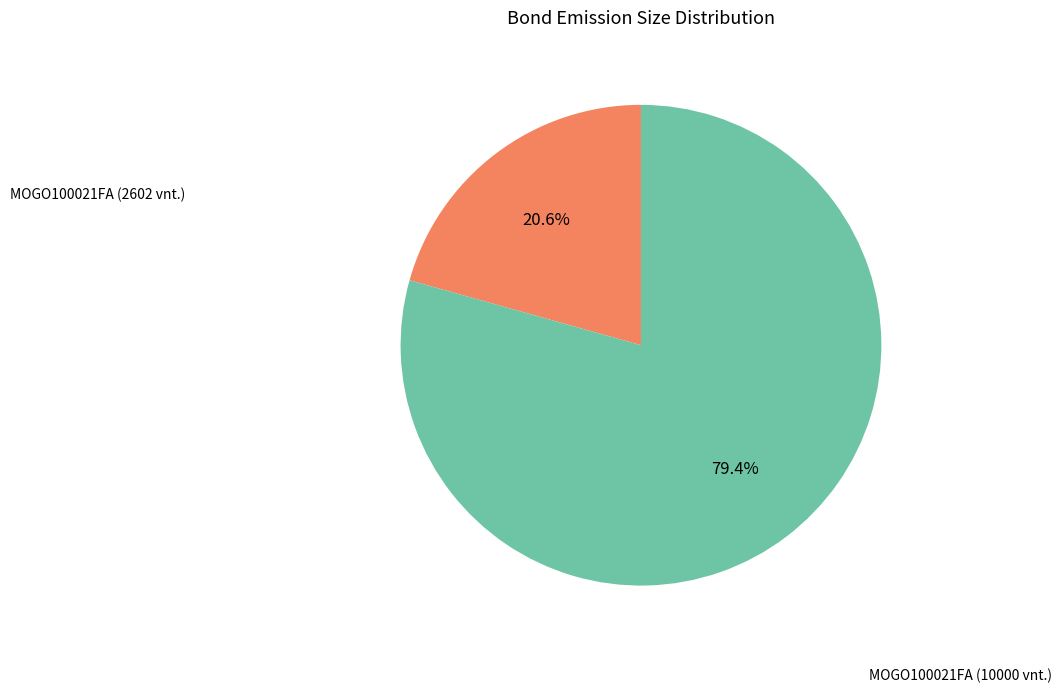

Is there a majority slice in this chart?

Yes